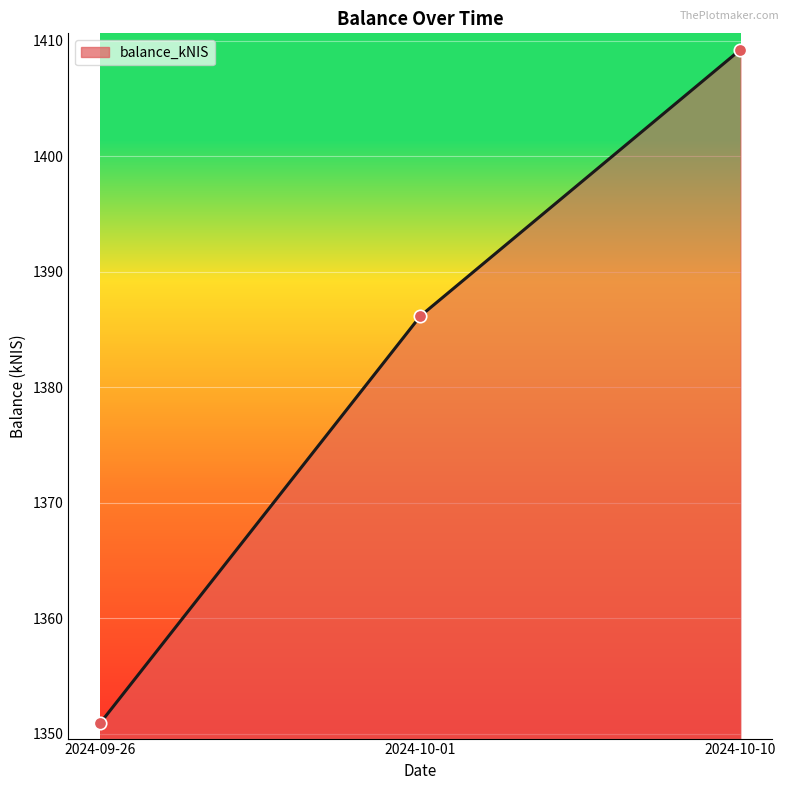

Between 2024-10-10 and 2024-10-01, which is larger?

2024-10-10